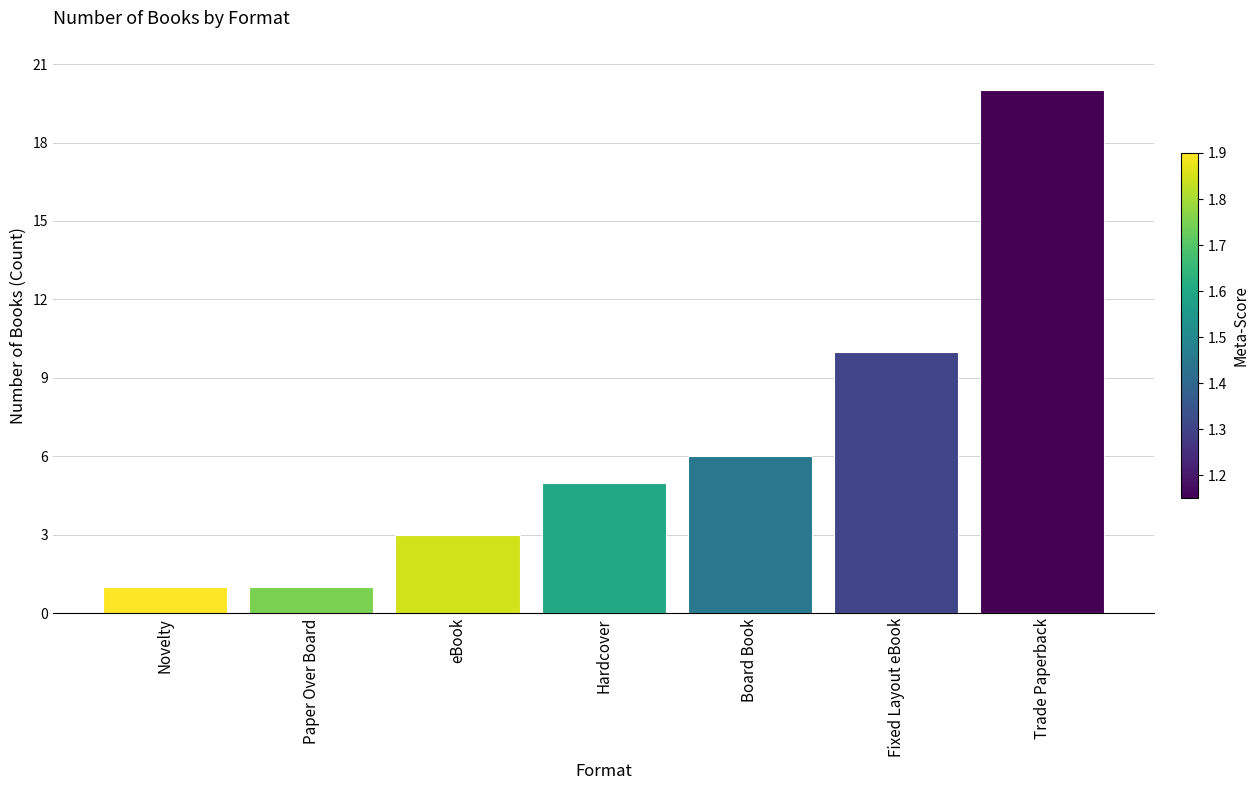

Does the chart contain any negative values?

No